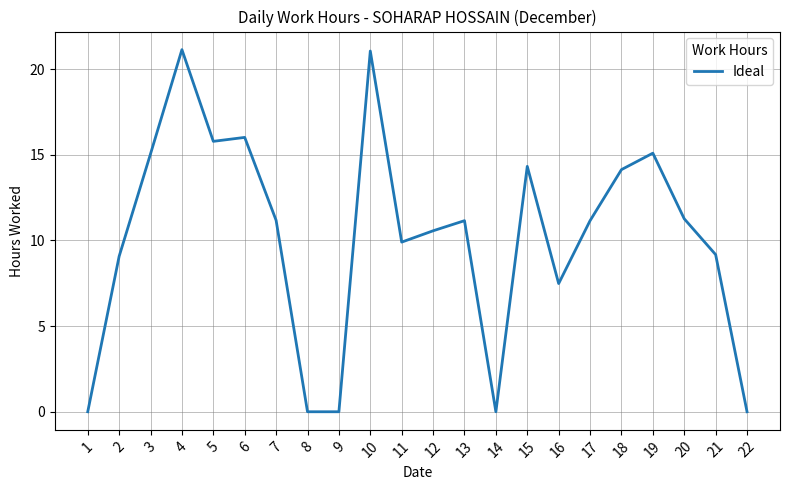

What is the difference between the maximum and minimum values?

21.1